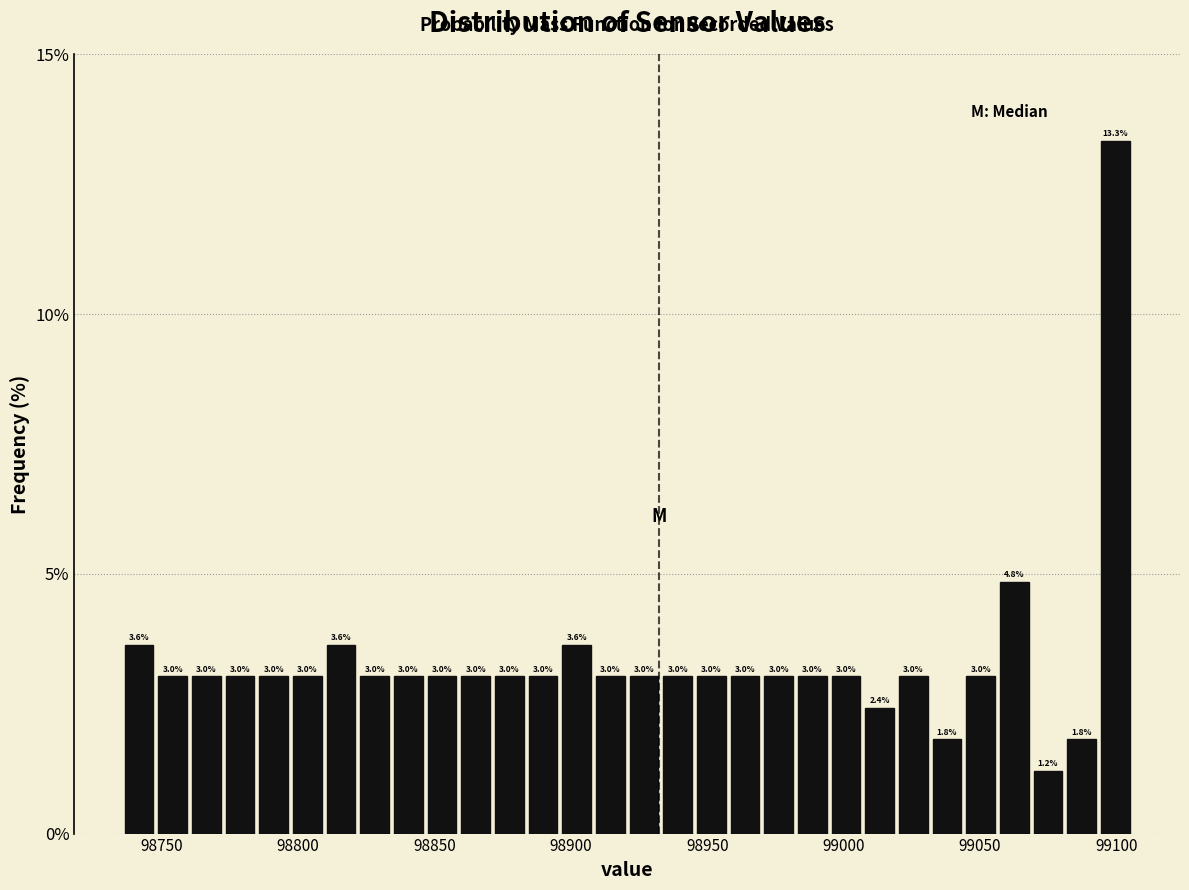

Read against the x-axis, roughly where is the centre of the tallest bar?

99100